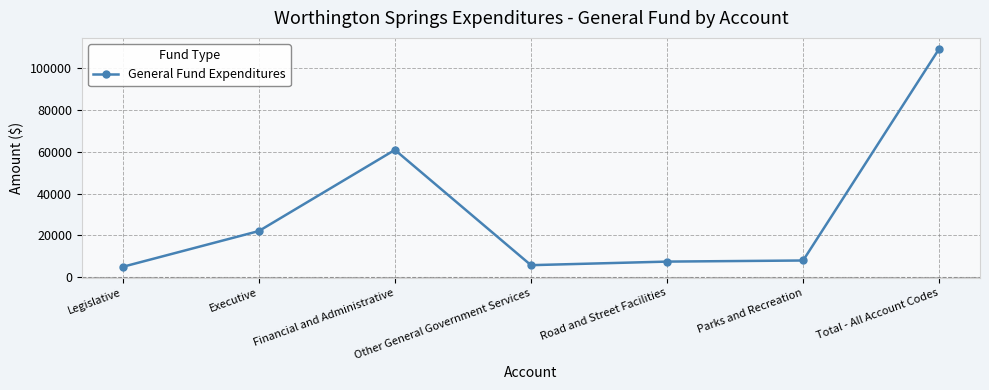

How many data points does each series have?

7